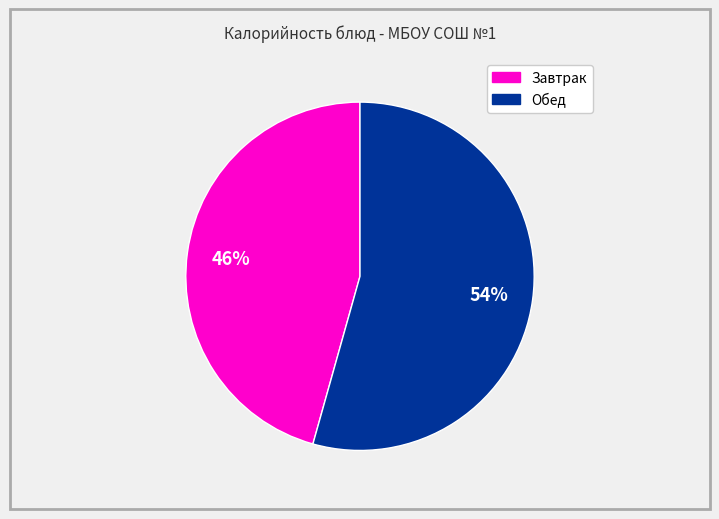

To the nearest percent, what is the average slice percentage?

50%